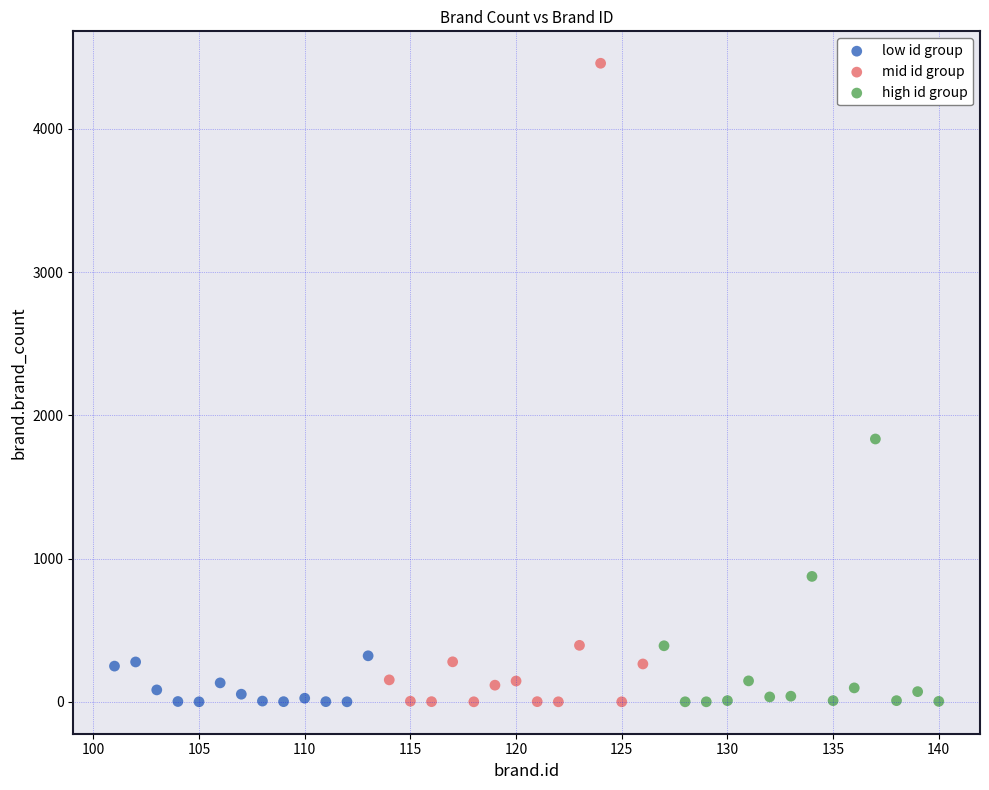

What are all the series names shown in the legend?

low id group, mid id group, high id group